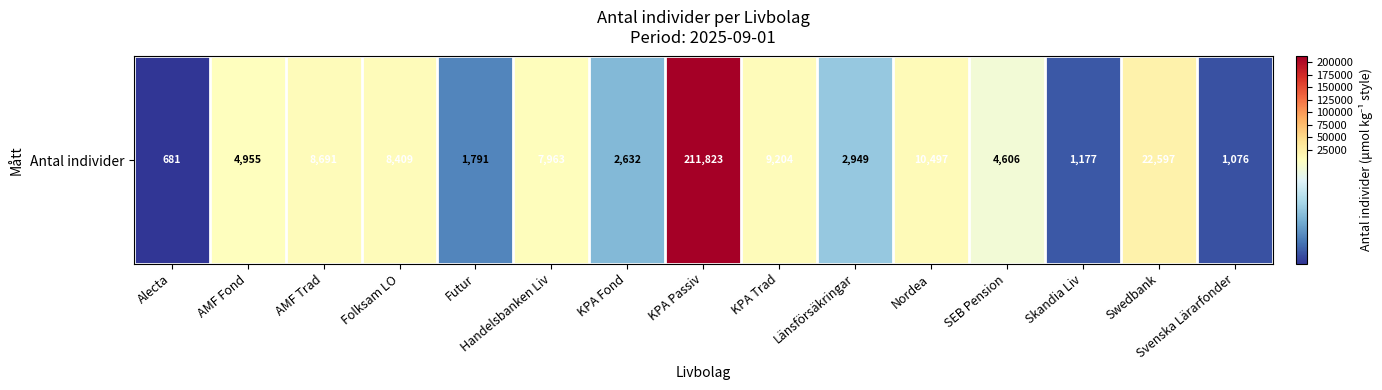

At which label is the value closest to 106252?

Swedbank